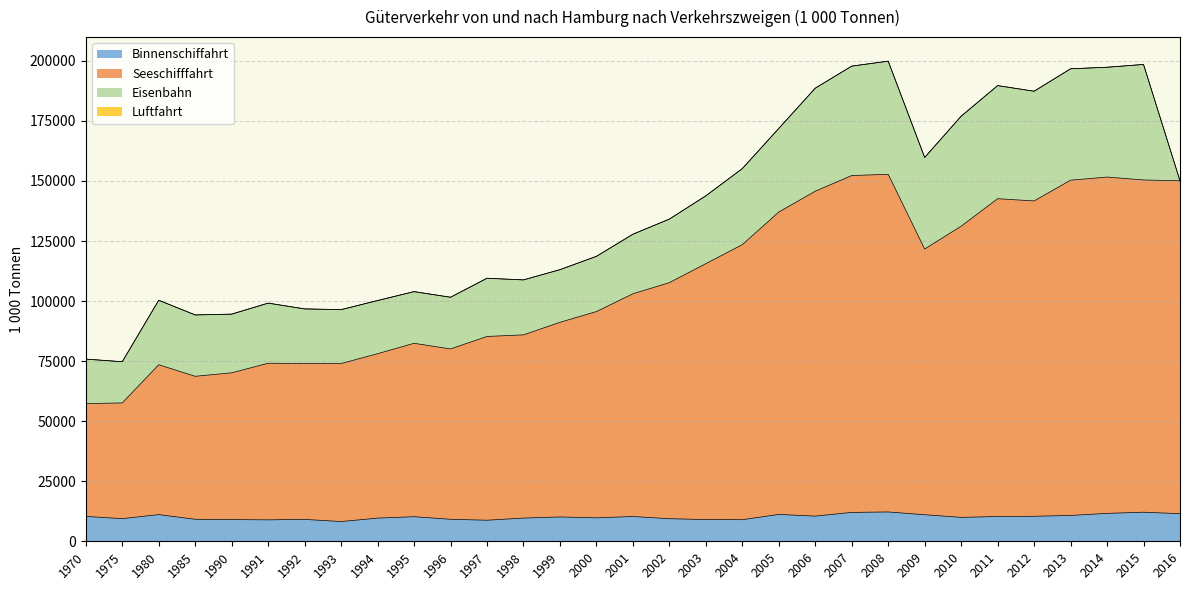

True or false: Seeschifffahrt and Binnenschiffahrt intersect in this chart.

False